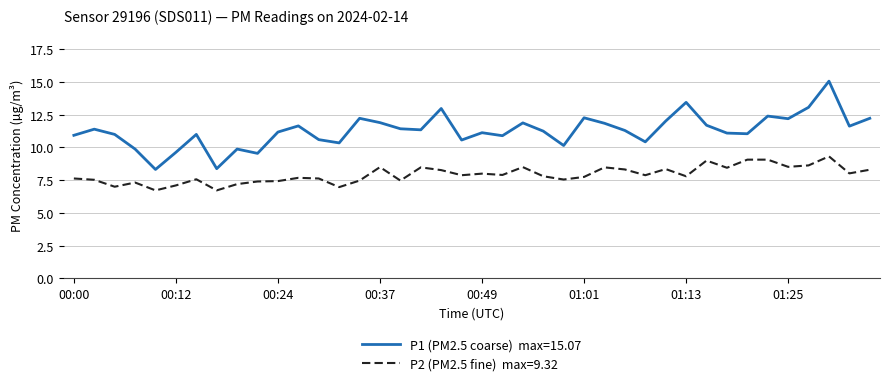

What is the smallest value displayed?

6.7